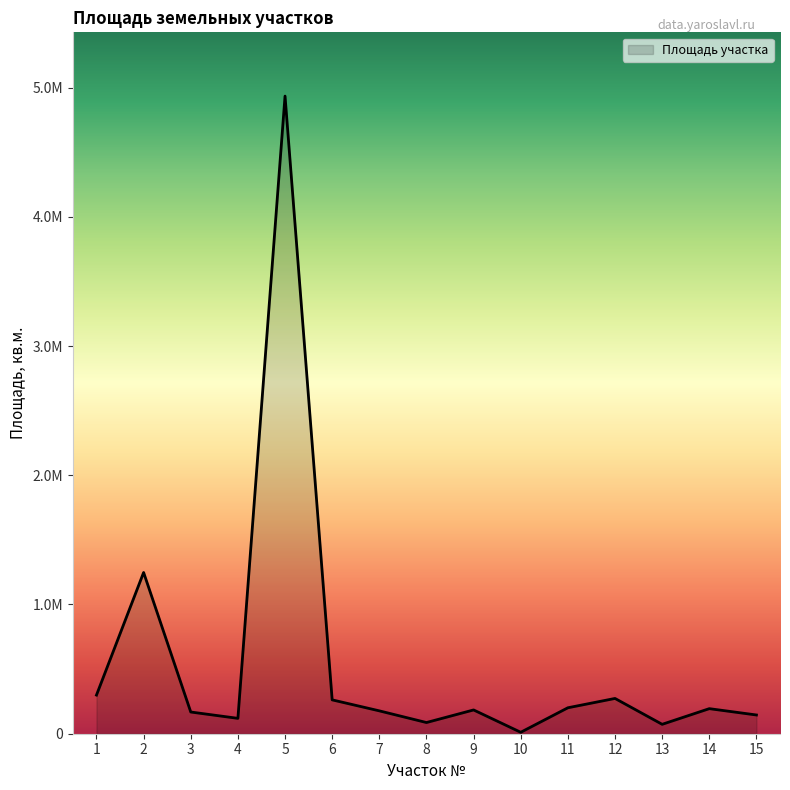

How many points are lower than both their immediate neighbors (excluding endpoints)?

4